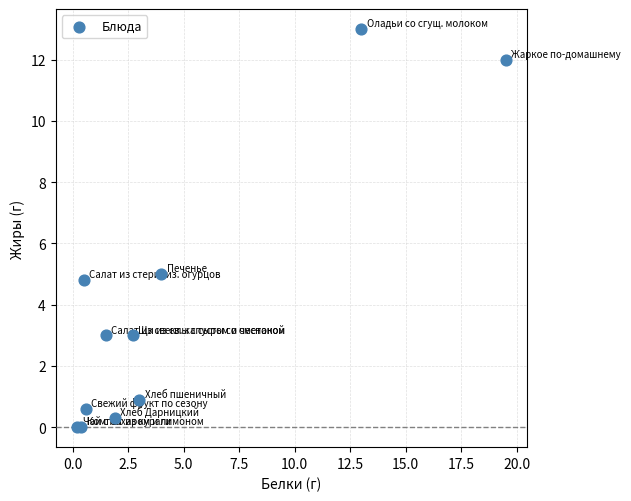

What Y value in the scatter plot is closest to 6?

5.0